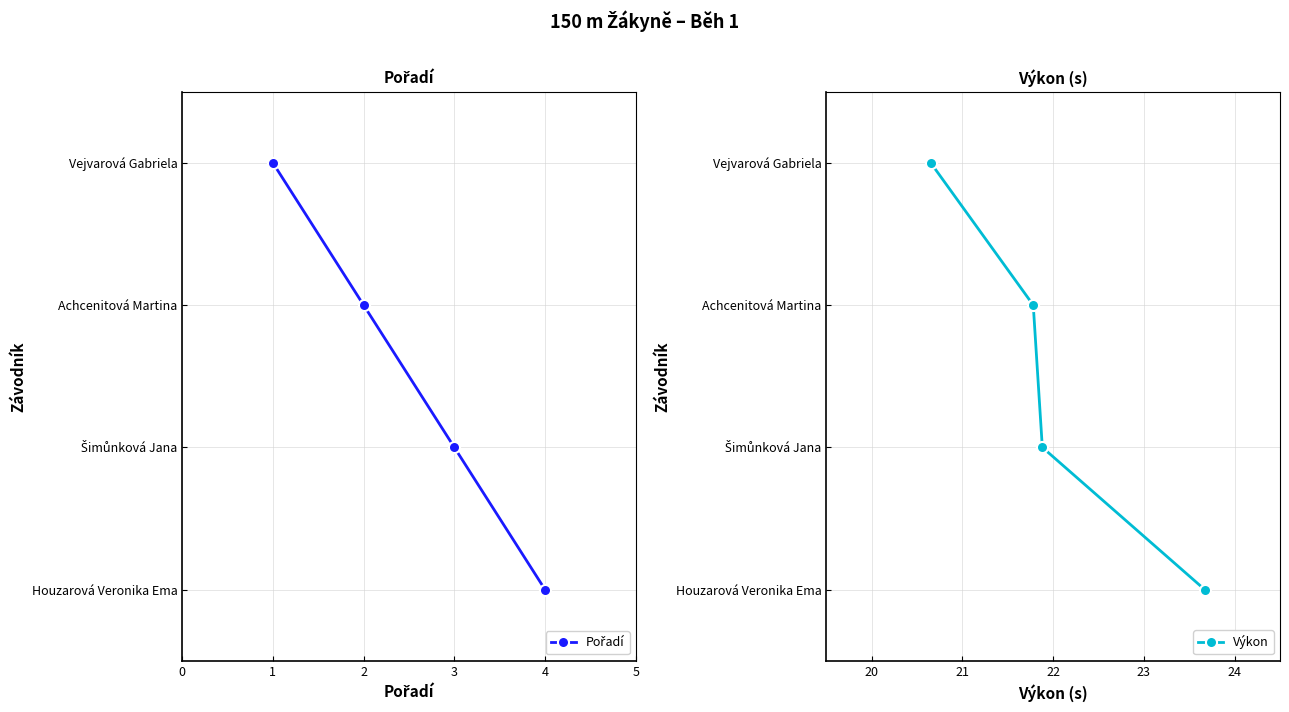

What is the difference between the maximum and second lowest values in the Pořadí series?

2